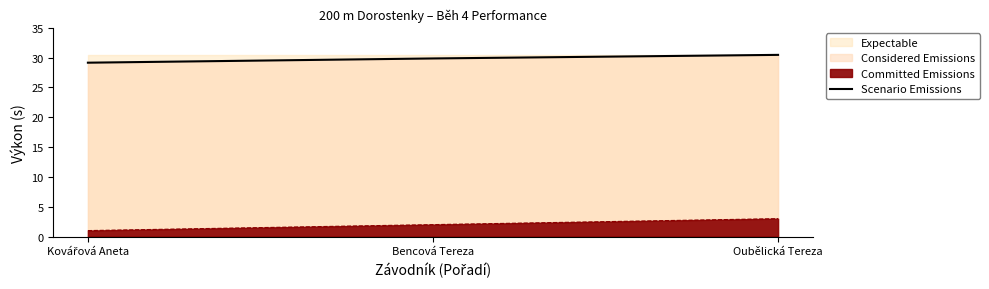

Which has a higher value, Oubělická Tereza or Kovářová Aneta?

Oubělická Tereza